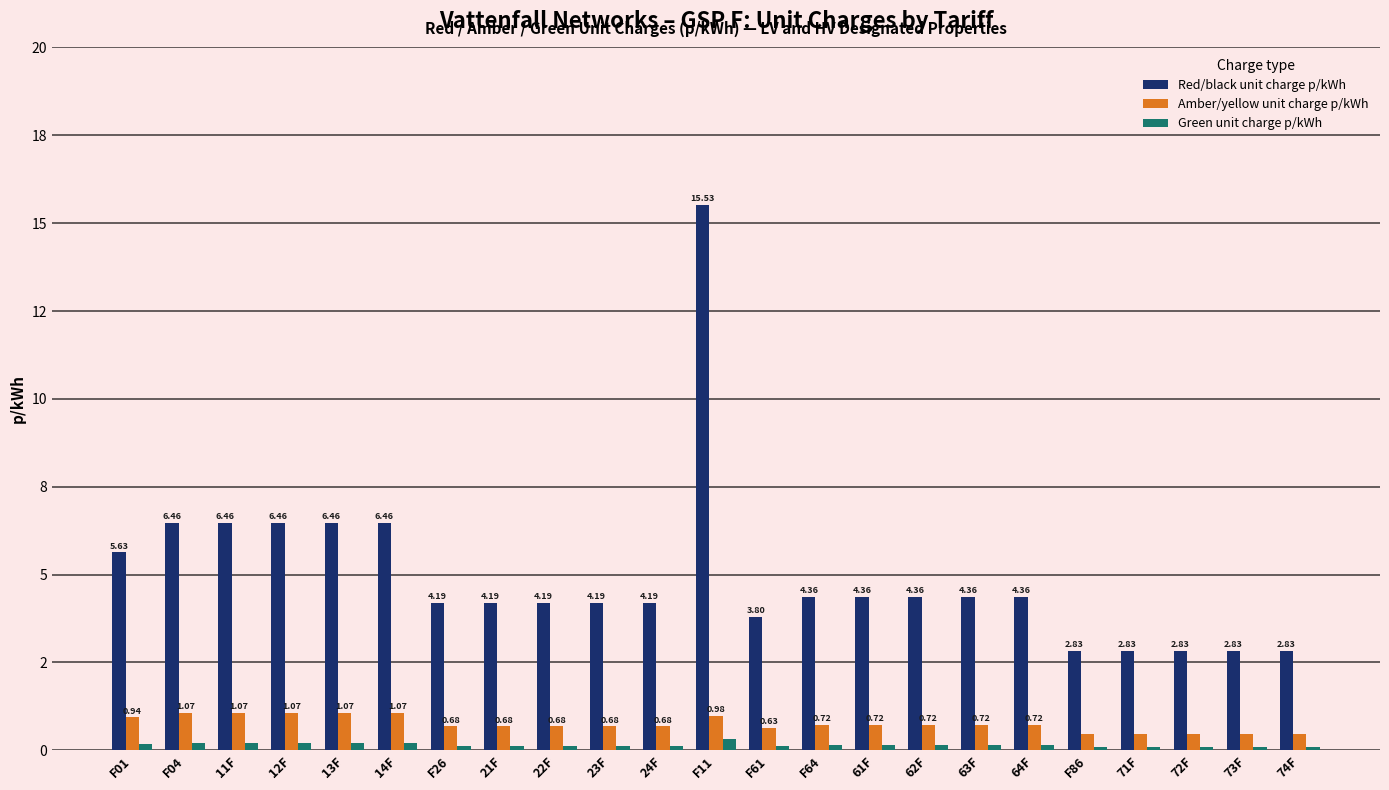

What are all the series names shown in the legend?

Red/black unit charge p/kWh, Amber/yellow unit charge p/kWh, Green unit charge p/kWh